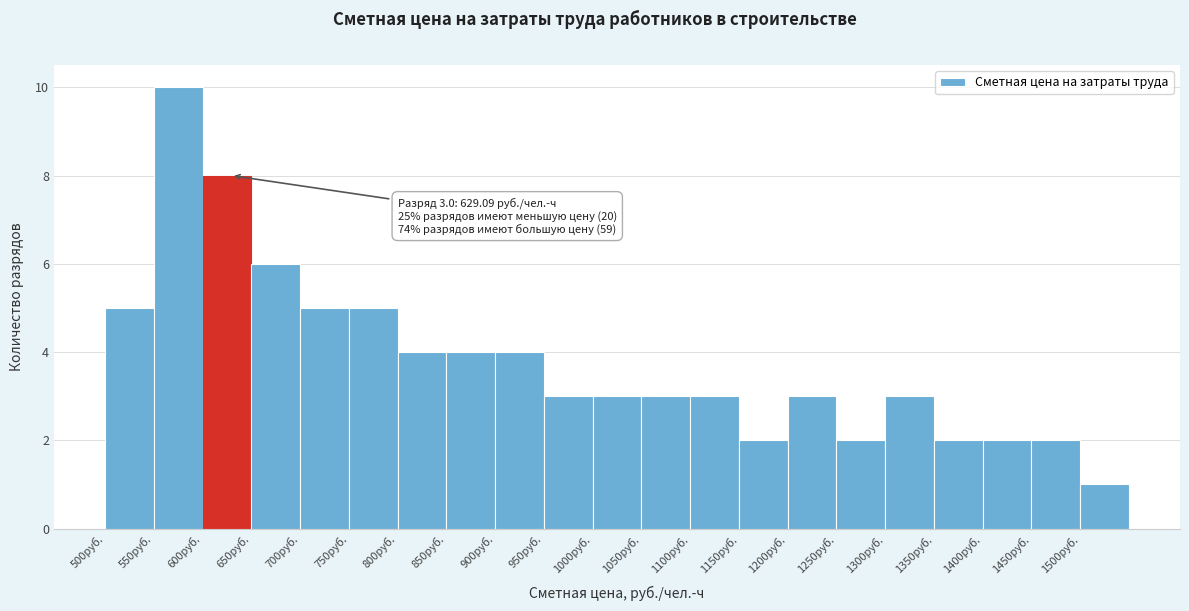

Over which range of the x-axis is the bar tallest?

550 to 600